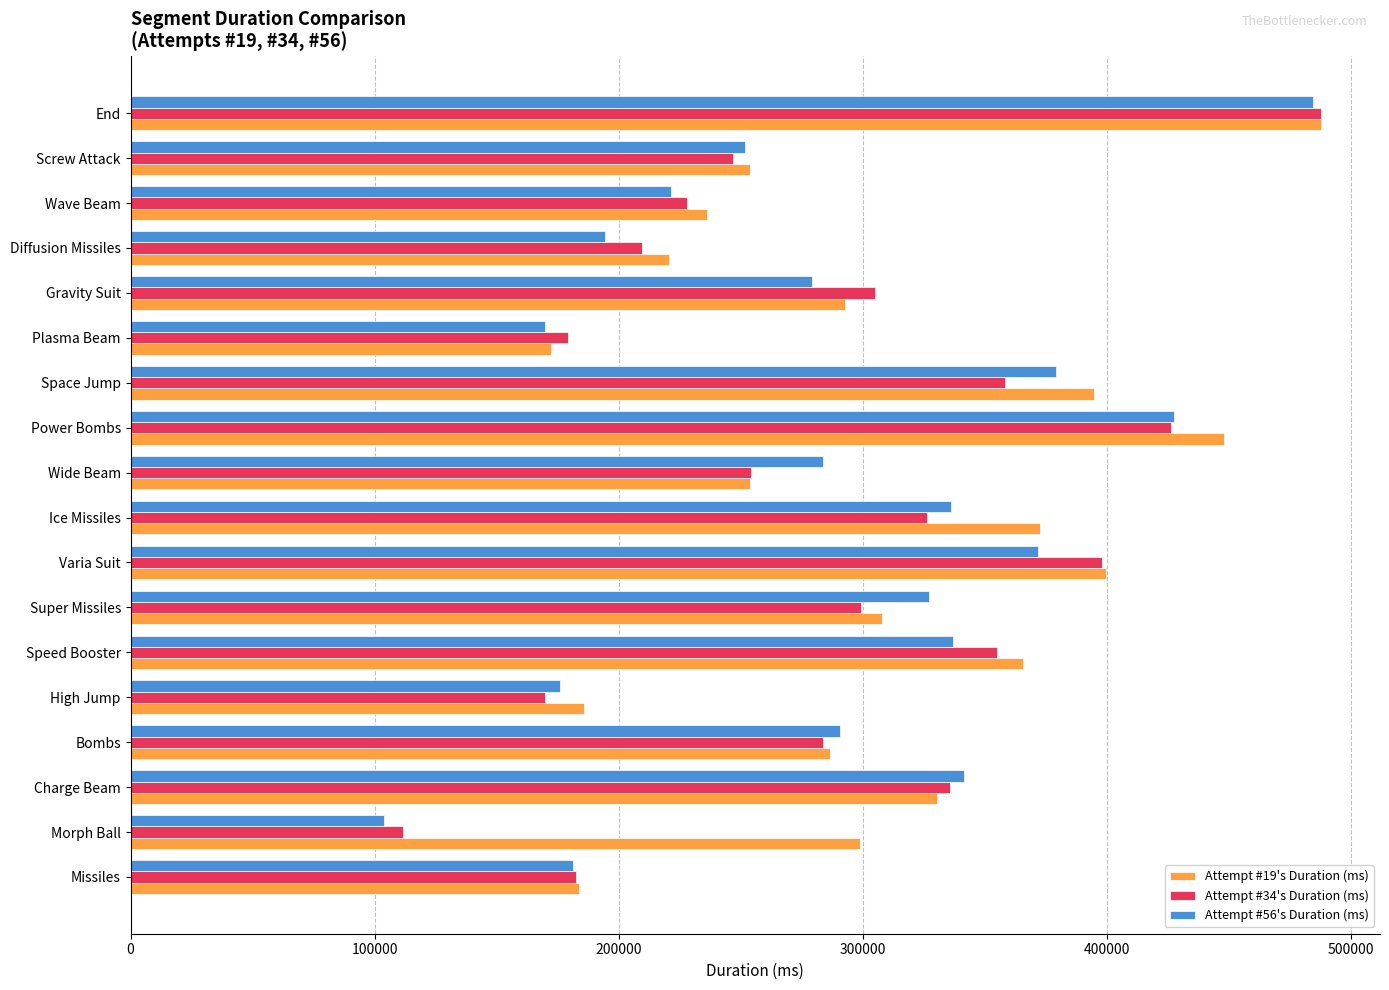

True or false: Attempt #56's Duration (ms) has a value of 121454 at Missiles.

False